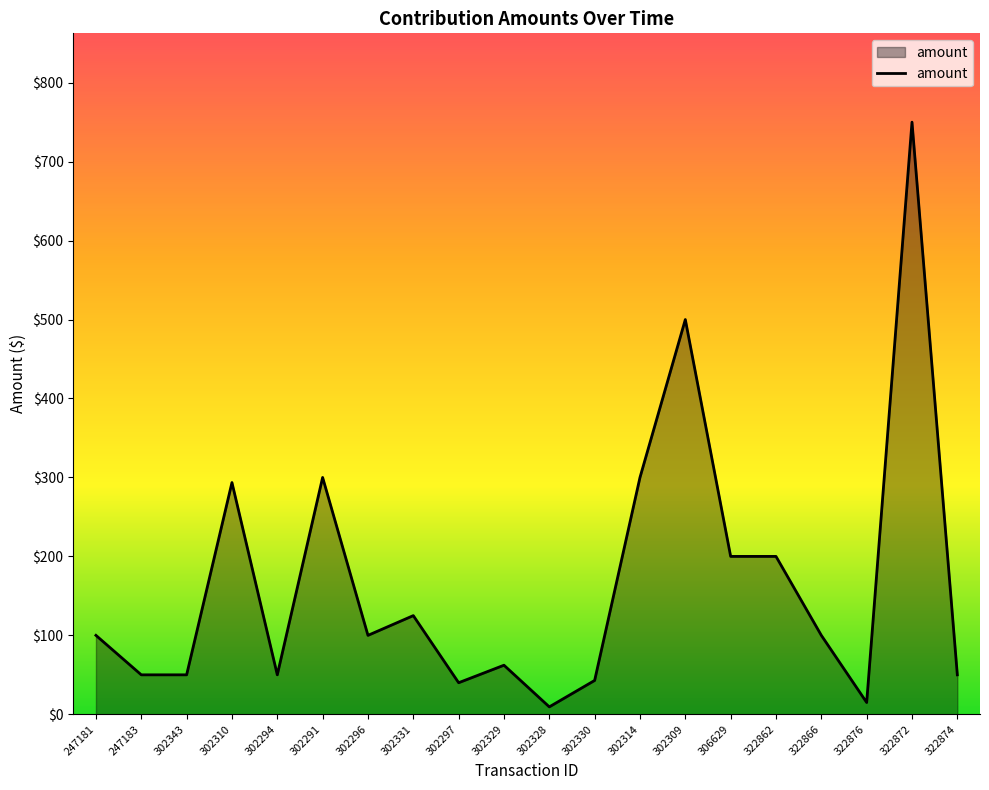

Approximately how many times larger is the value at 302297 compared to 302310?

0.1